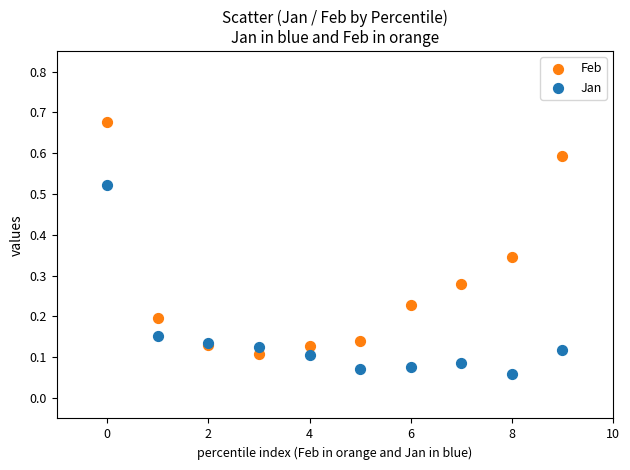

Which series contains the lowest Y value?

Jan